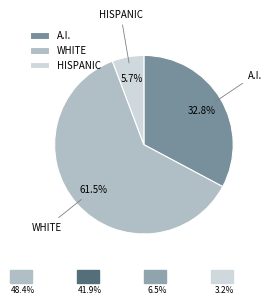

Approximately how many times larger is the value at WHITE compared to A.I.?

1.9